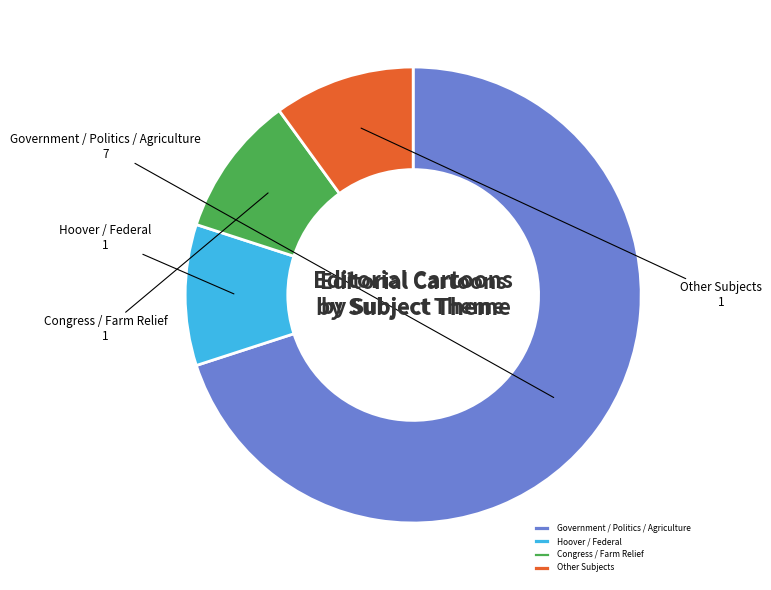

Combined, do Government / Politics / Agriculture and Hoover / Federal account for over 50%?

Yes